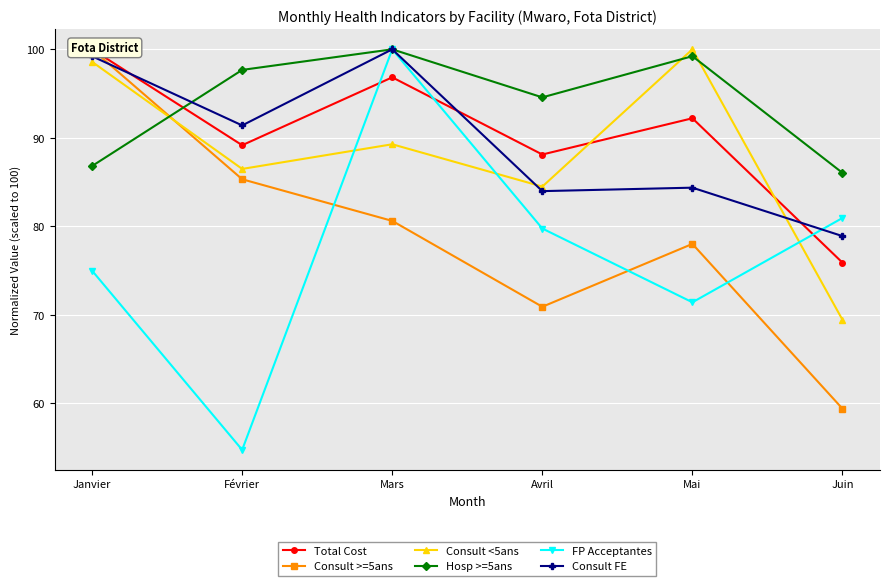

Rank the categories by Consult FE value from lowest to highest.

Juin, Avril, Mai, Février, Janvier, Mars